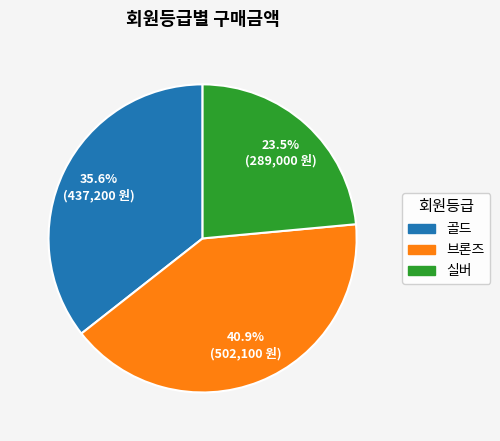

To the nearest percent, what is the difference between the 브론즈 and 실버 slice percentages?

17%